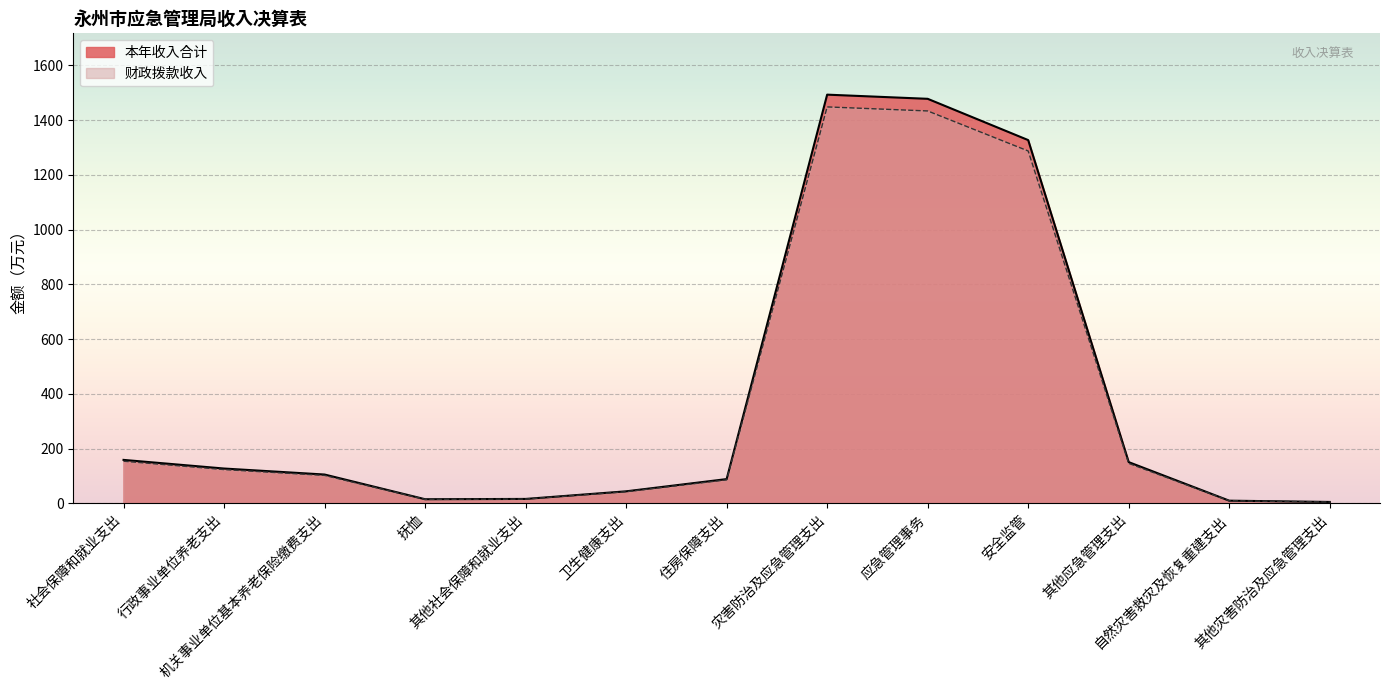

Which series has the widest spread of values?

本年收入合计